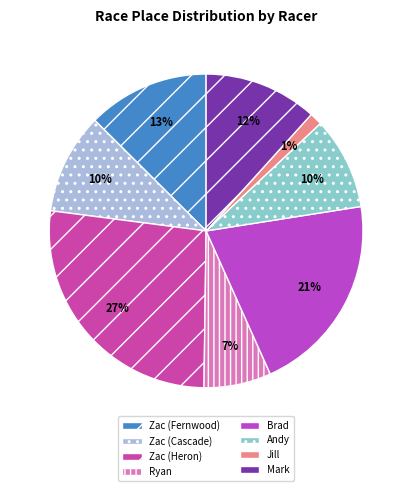

Rank the categories by value from lowest to highest.

Jill, Ryan, Andy, Zac (Cascade), Mark, Zac (Fernwood), Brad, Zac (Heron)